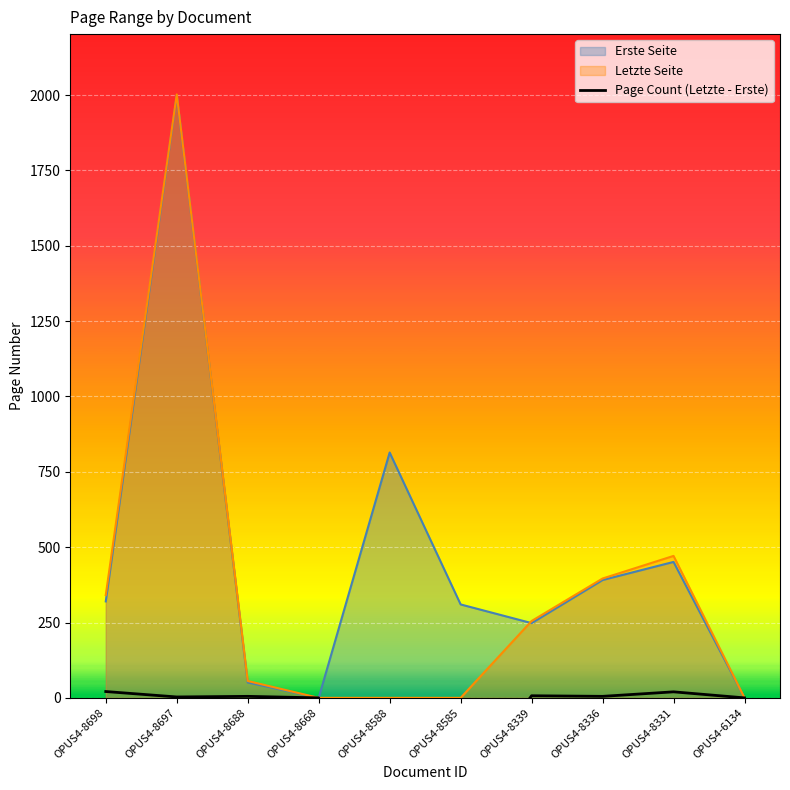

True or false: there are more than 1 points higher than both neighbors.

True